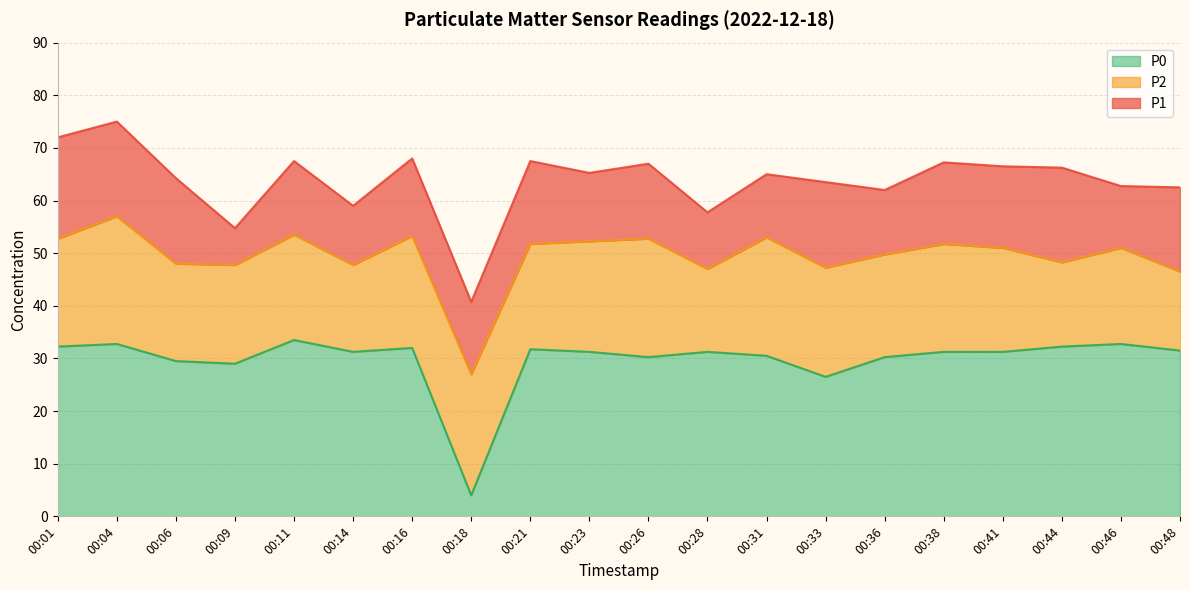

Reading left to right, transcribe all the data shown in this chart.

P1: 72.0	75.0	64.2	54.8	67.5	59.0	68.0	40.8	67.5	65.2	67.0	57.8	65.0	63.5	62.0	67.2	66.5	66.2	62.8	62.5
P2: 52.8	57.0	48.0	47.8	53.5	47.8	53.2	27.0	51.8	52.2	52.8	47.0	53.0	47.2	49.8	51.8	51.0	48.2	51.0	46.5
P0: 32.2	32.8	29.5	29.0	33.5	31.2	32.0	4.0	31.8	31.2	30.2	31.2	30.5	26.5	30.2	31.2	31.2	32.2	32.8	31.5